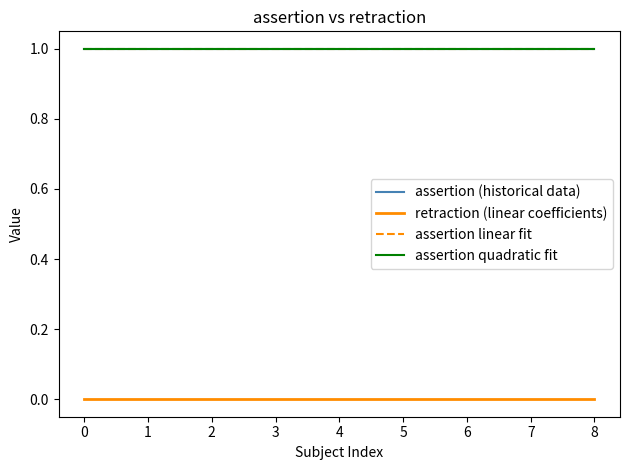

True or false: assertion (historical data) and retraction (linear coefficients) intersect in this chart.

False